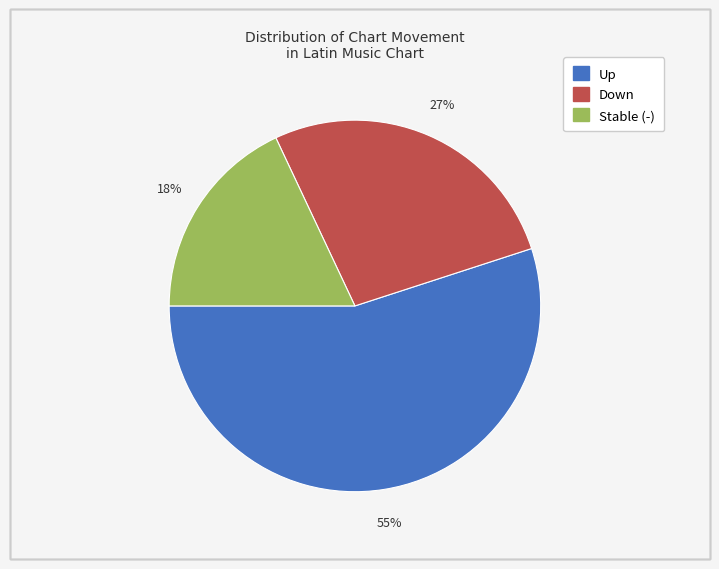

Is there any slice that represents more than half of the pie?

Yes